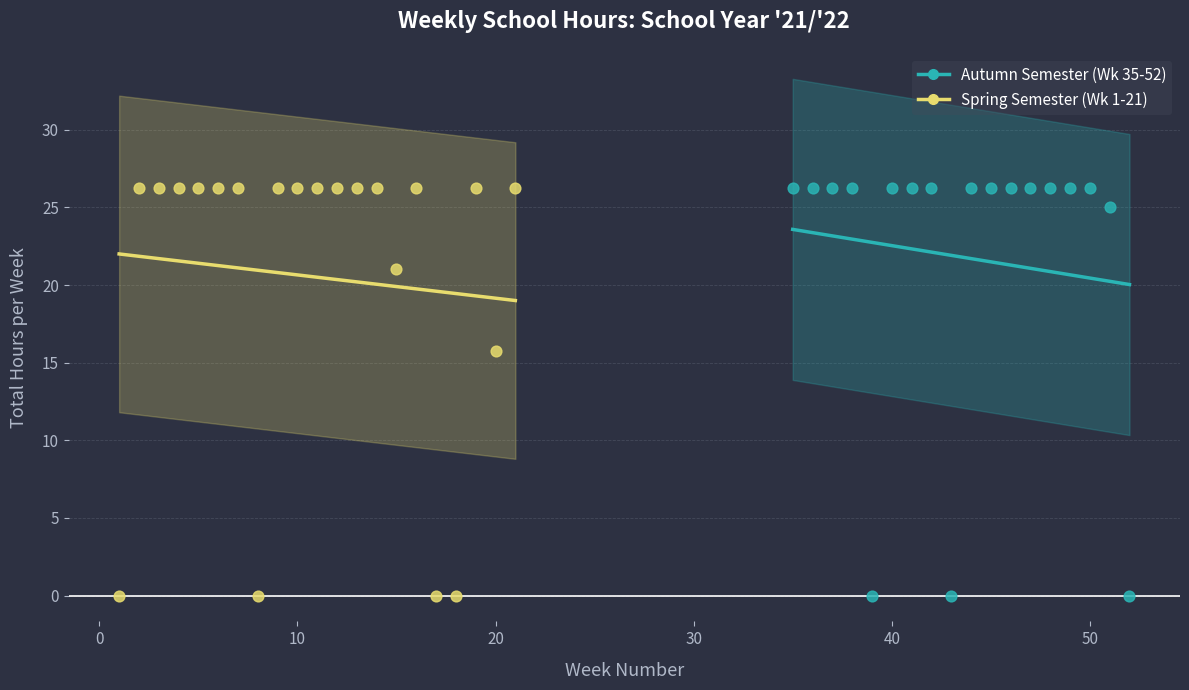

What are all the series names shown in the legend?

Autumn Semester (Wk 35-52), Spring Semester (Wk 1-21)